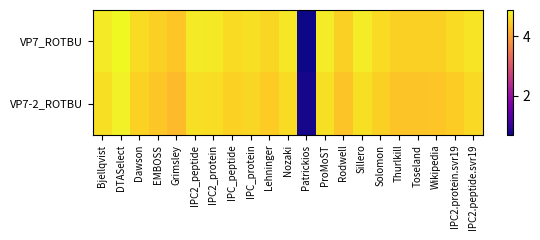

What is the greatest value displayed?

4.9